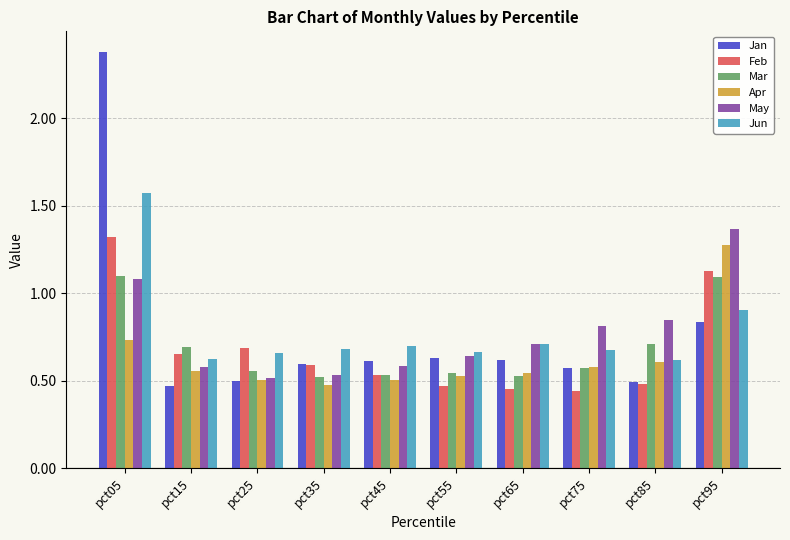

What is the maximum value for Feb?

1.3